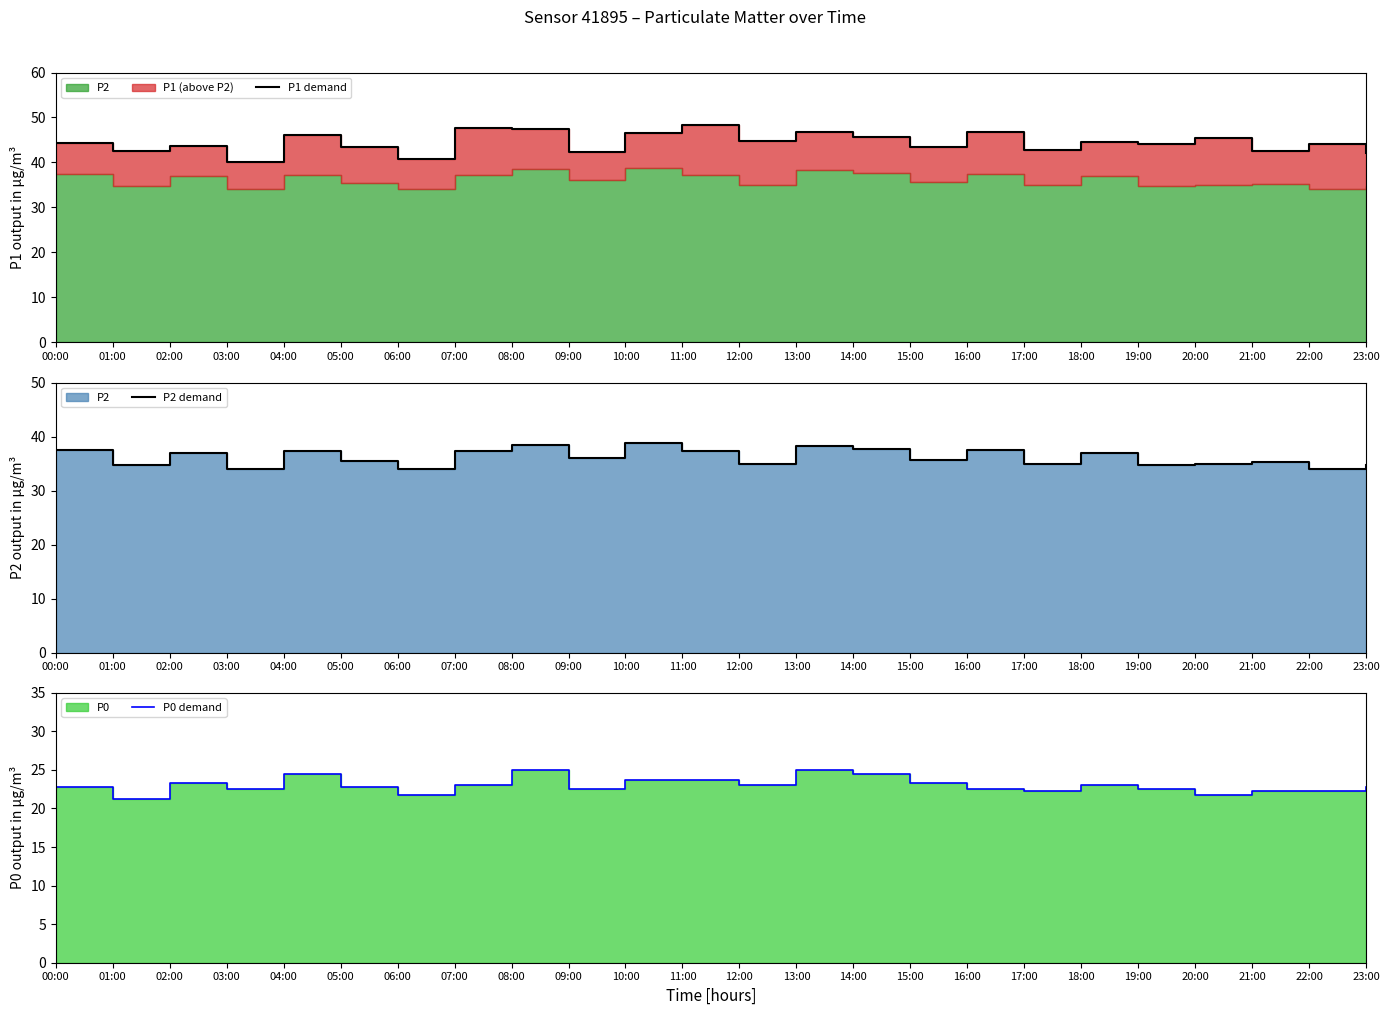

At 17:00, list the series in order from largest to smallest.

P1 demand, P2 demand, P0 demand